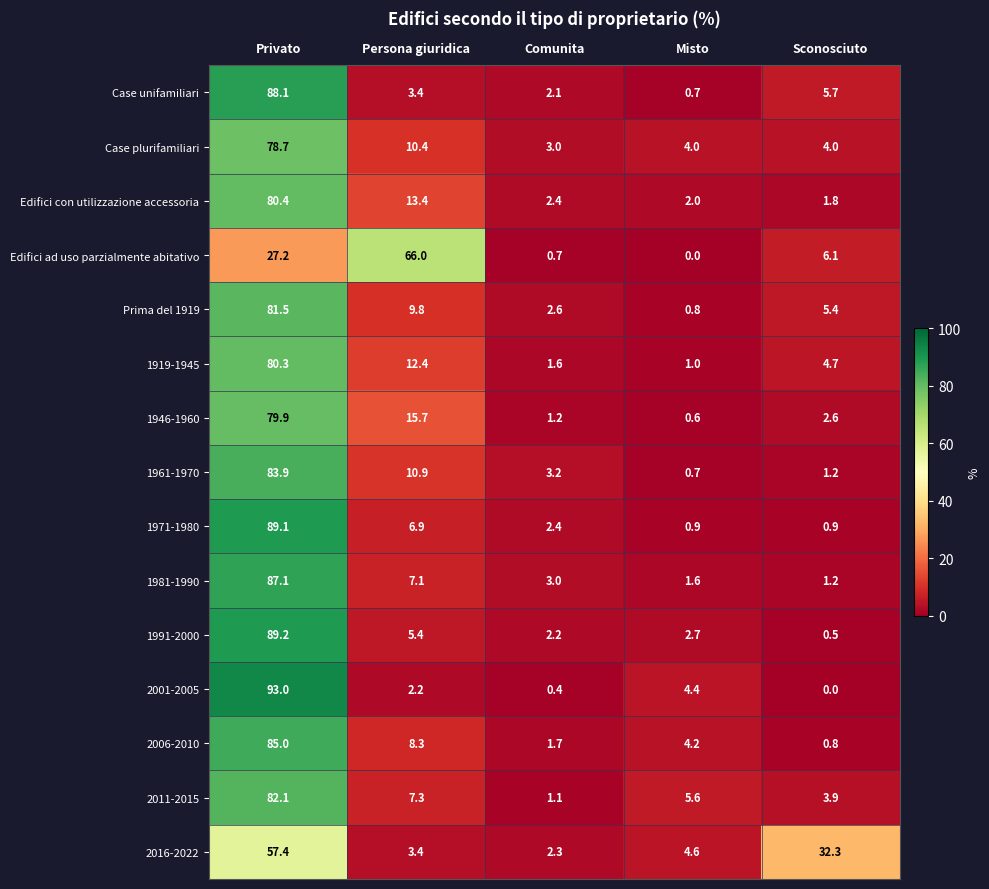

How many data points in 1981-1990 are less than 3?

2